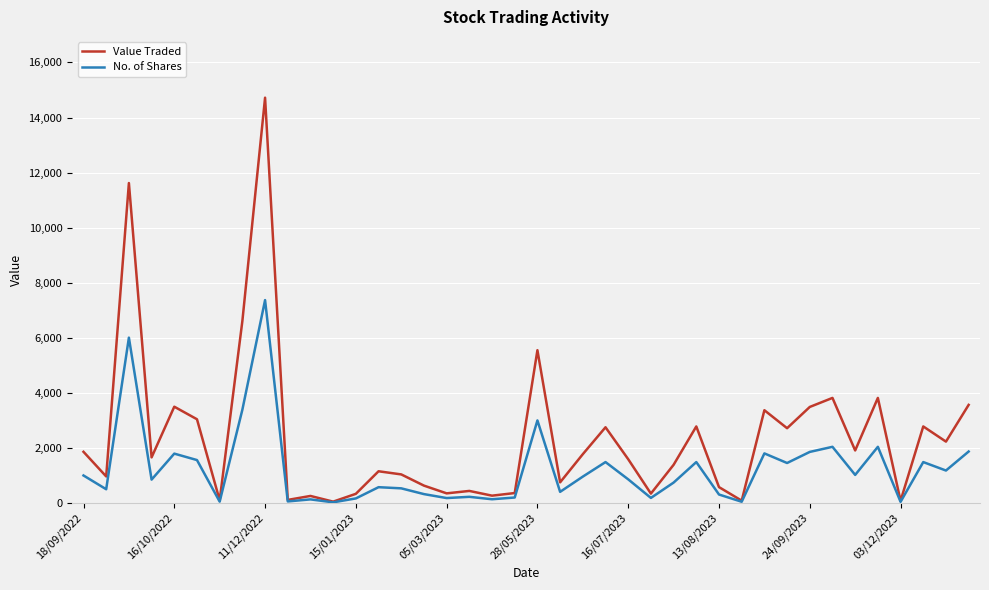

What is the maximum value shown in the chart?

14720